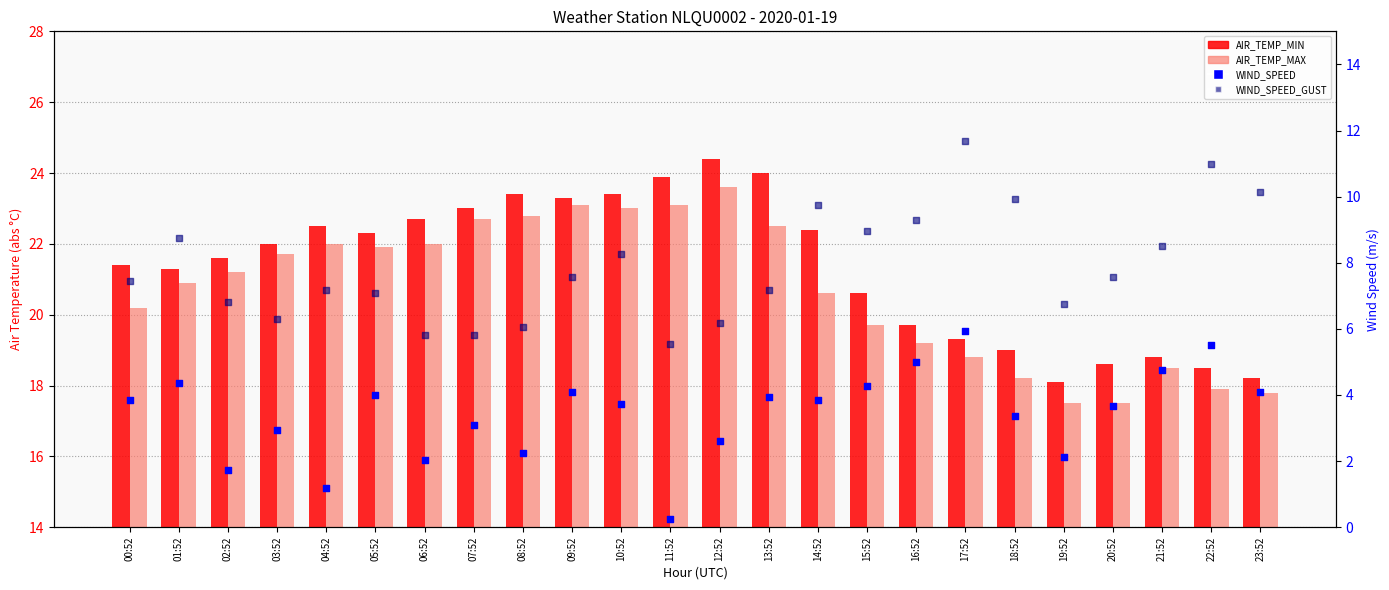

At which category is the sum across all series the highest?

10:52